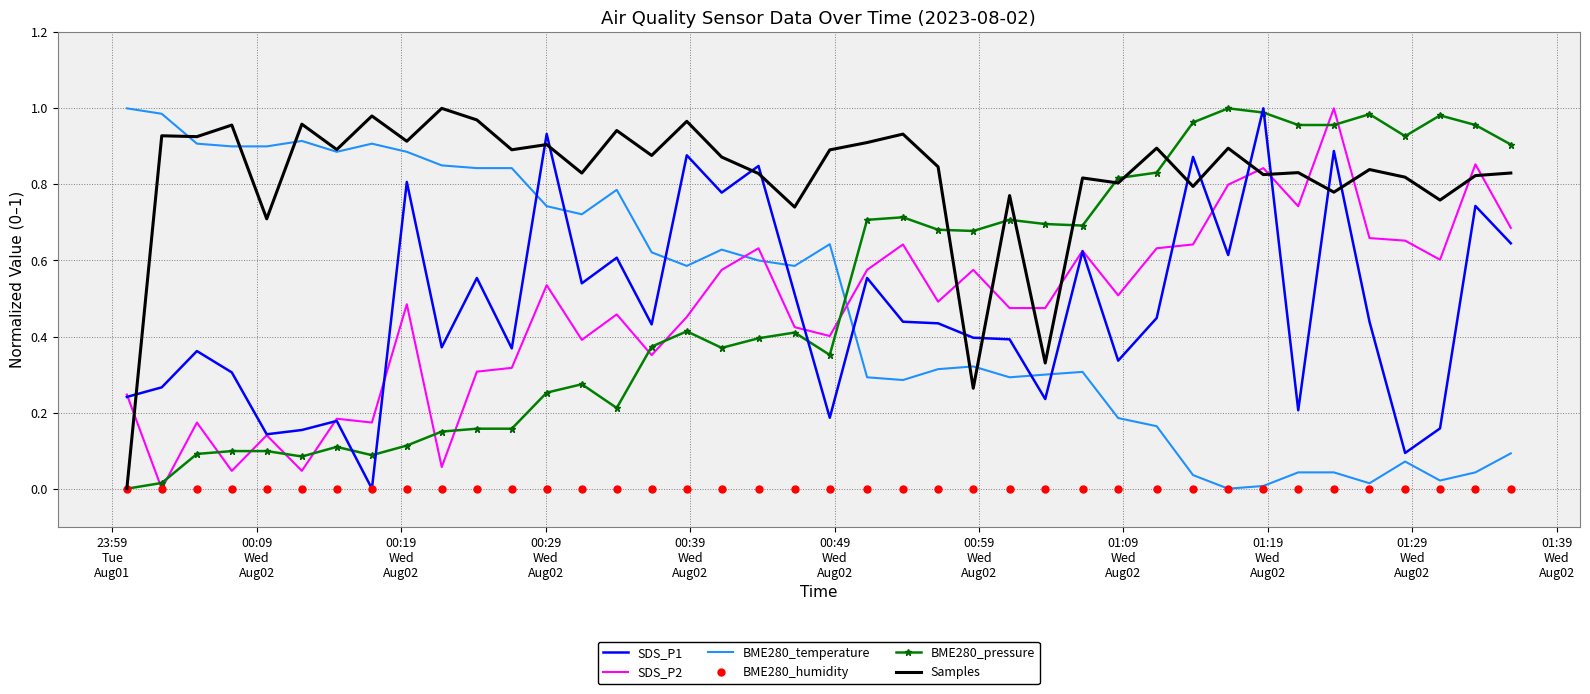

At how many categories does at least one series exceed 0?

40